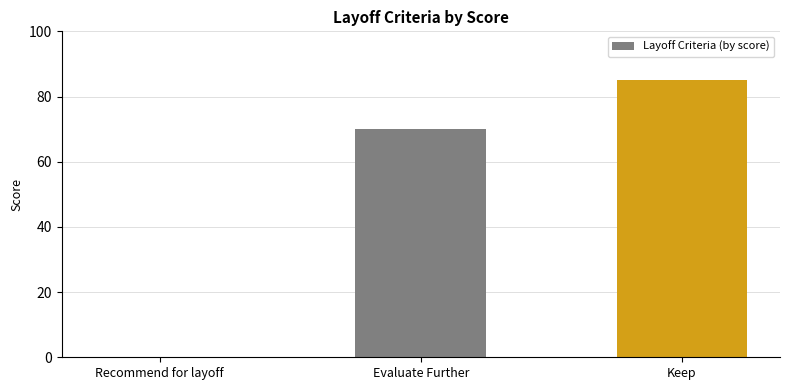

What is the change in value from Evaluate Further to Keep?

+15